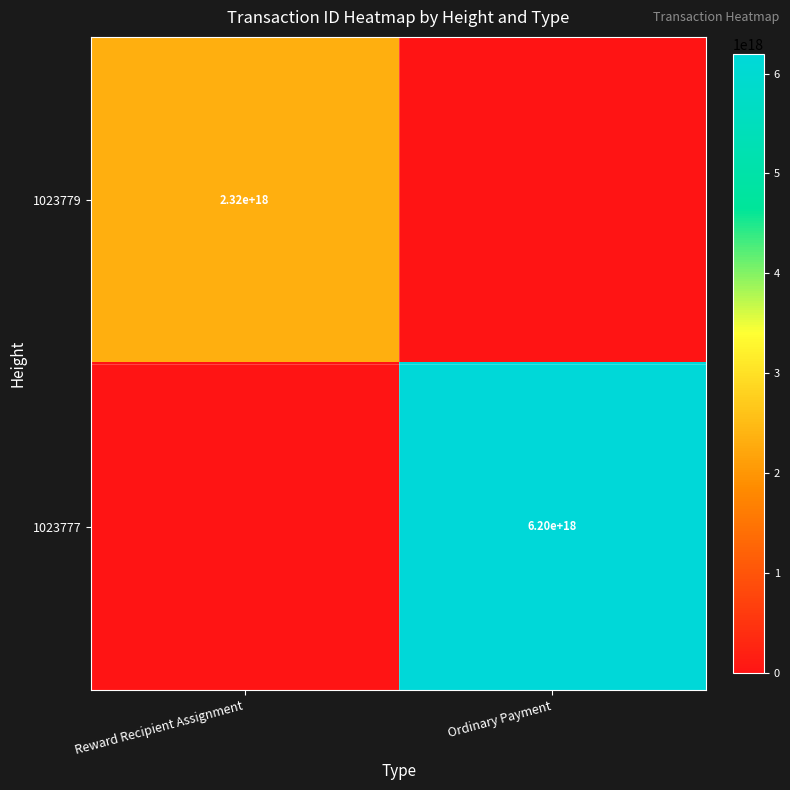

Is it true that 1023779 equals 2320000000000000000 at Reward Recipient Assignment?

True